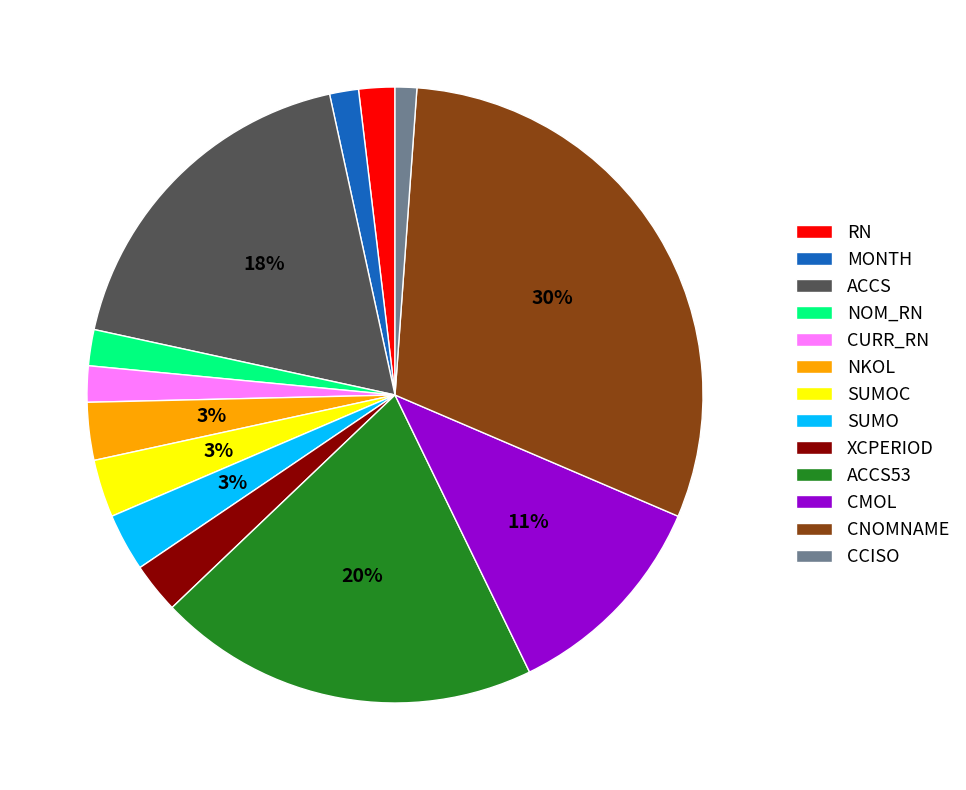

To the nearest percent, what is the difference between the largest and smallest slice percentages?

29%